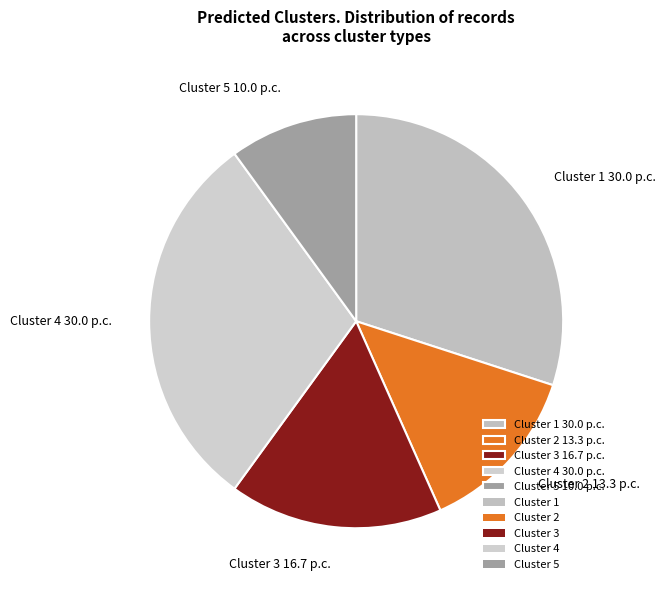

Does any single category account for the majority?

No